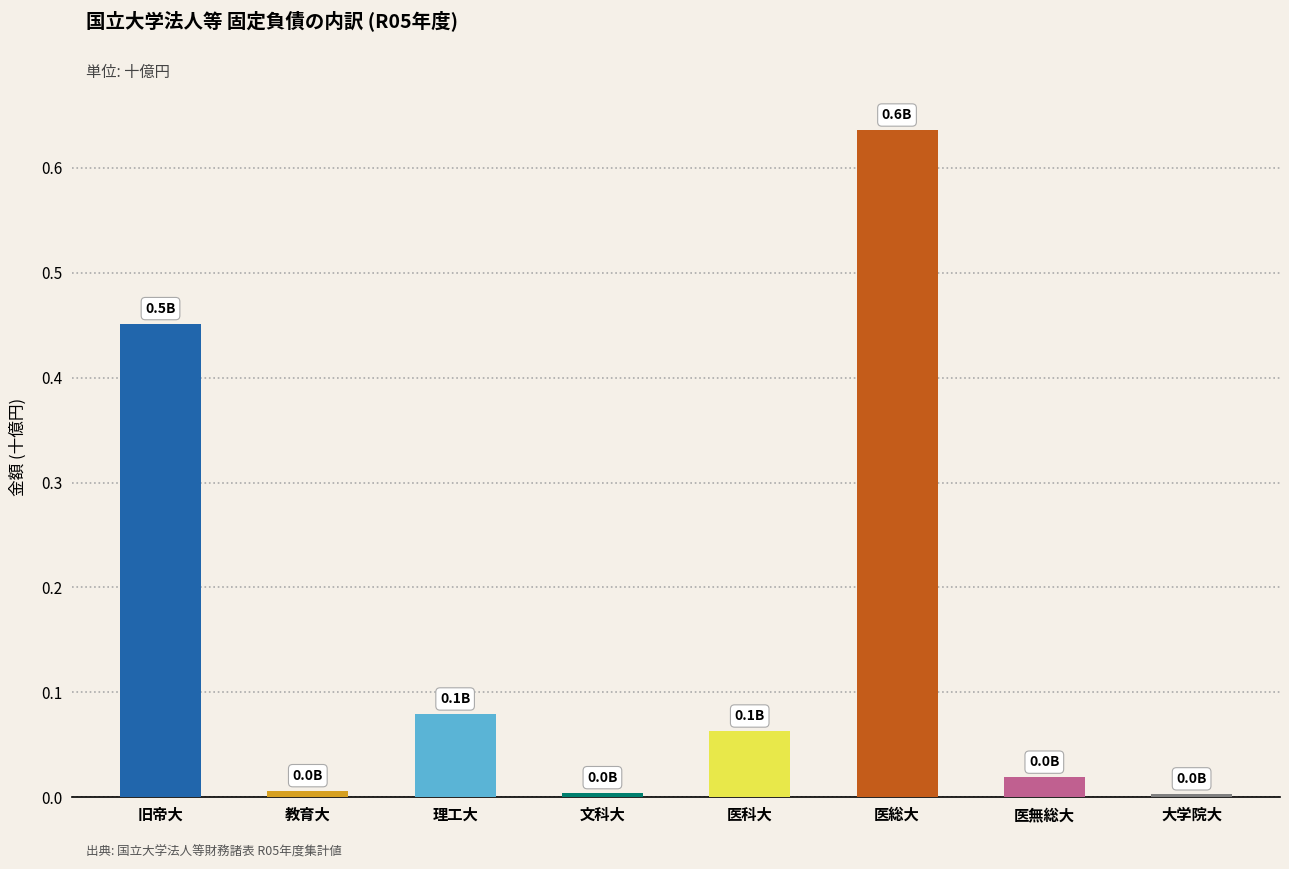

What is the difference between the second highest and minimum values?

0.4